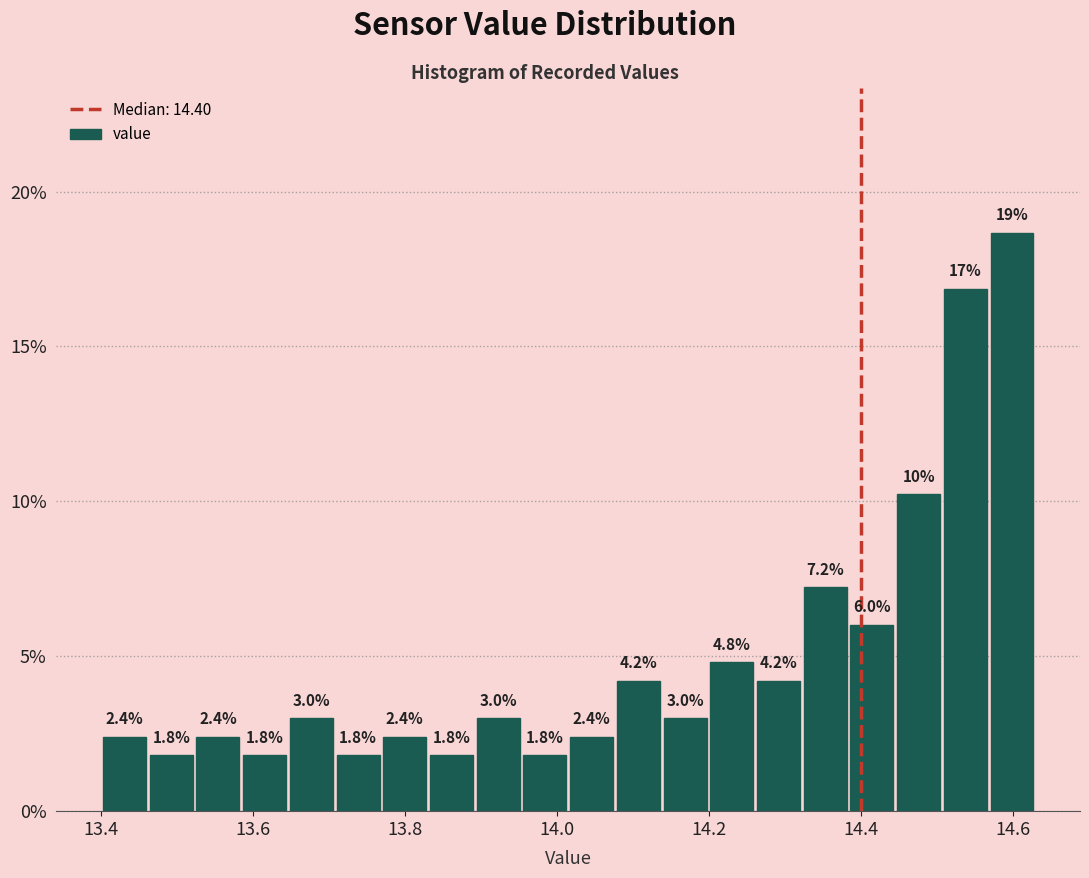

Around what value on the x-axis is the tallest bar? Give the approximate position of its centre, as read against the axis.

14.60